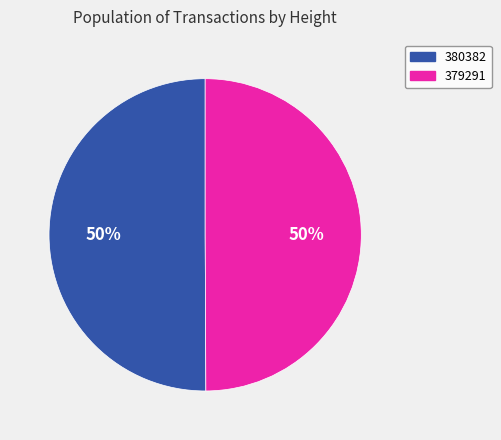

To the nearest percent, what percentage of the pie is 380382?

50%